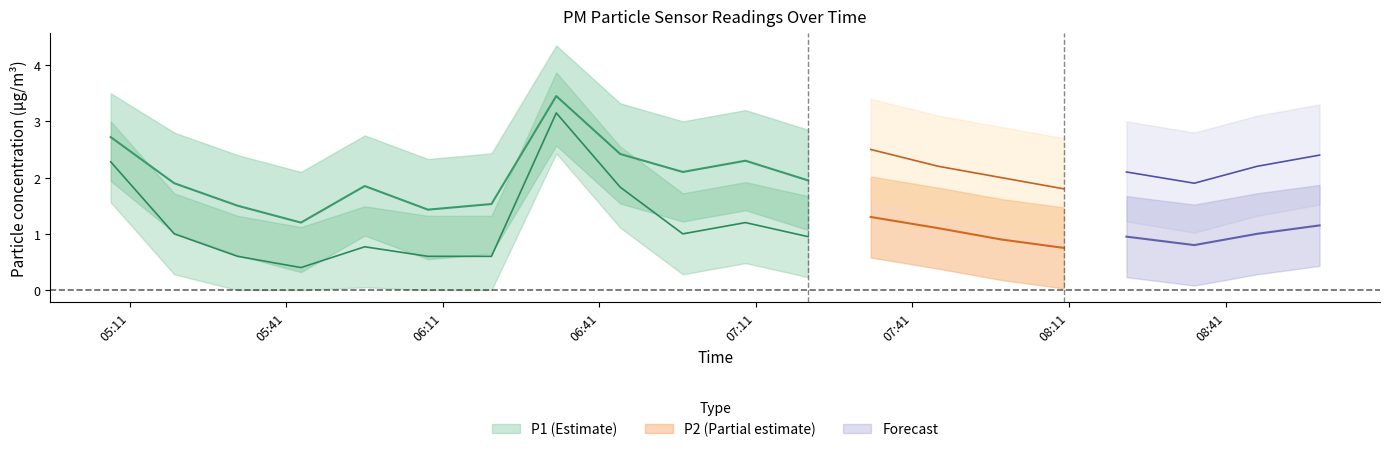

True or false: P1_lower and P2_lower cross at least once.

False